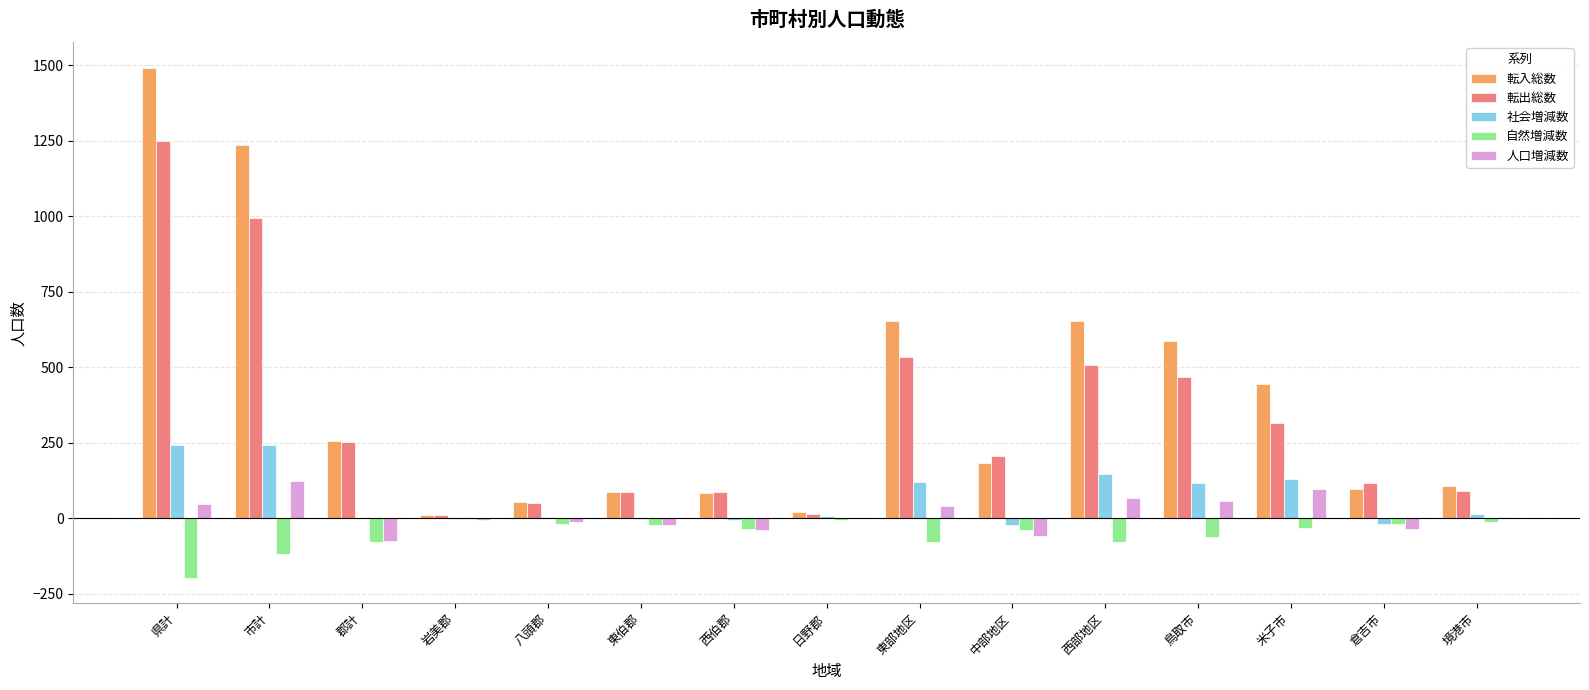

How many groups of bars are there?

15